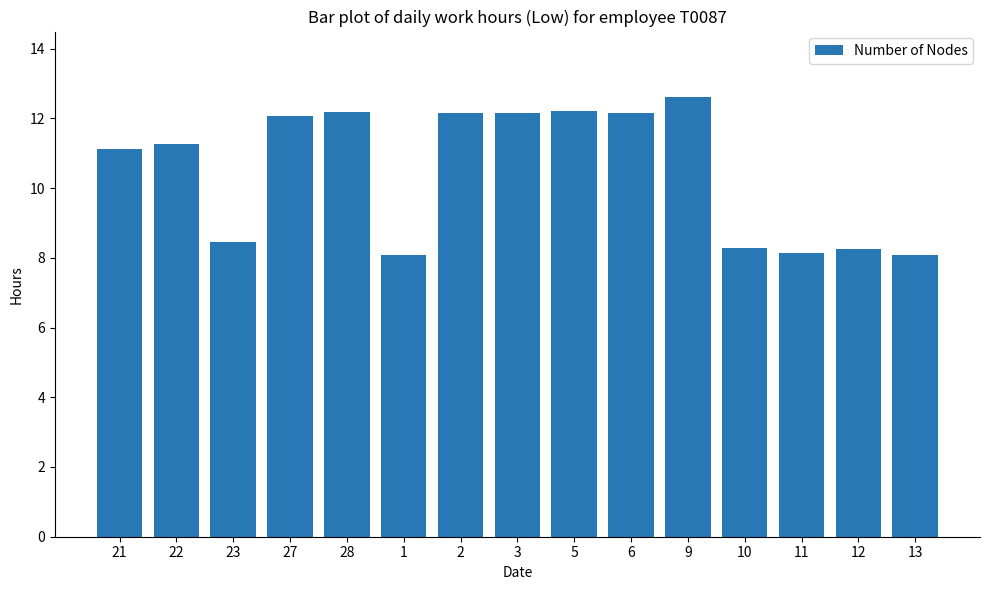

Where does the data first go above 11?

21